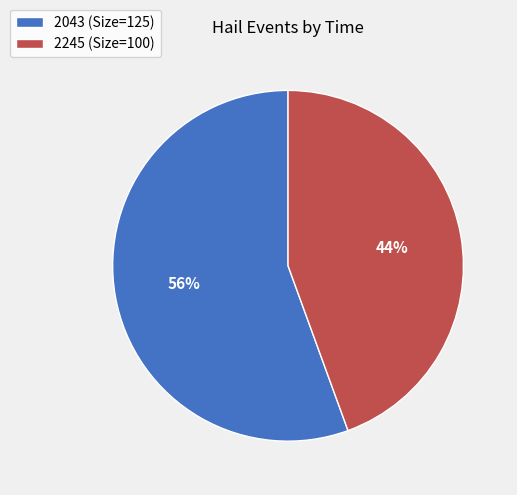

Which slice is the largest?

2043